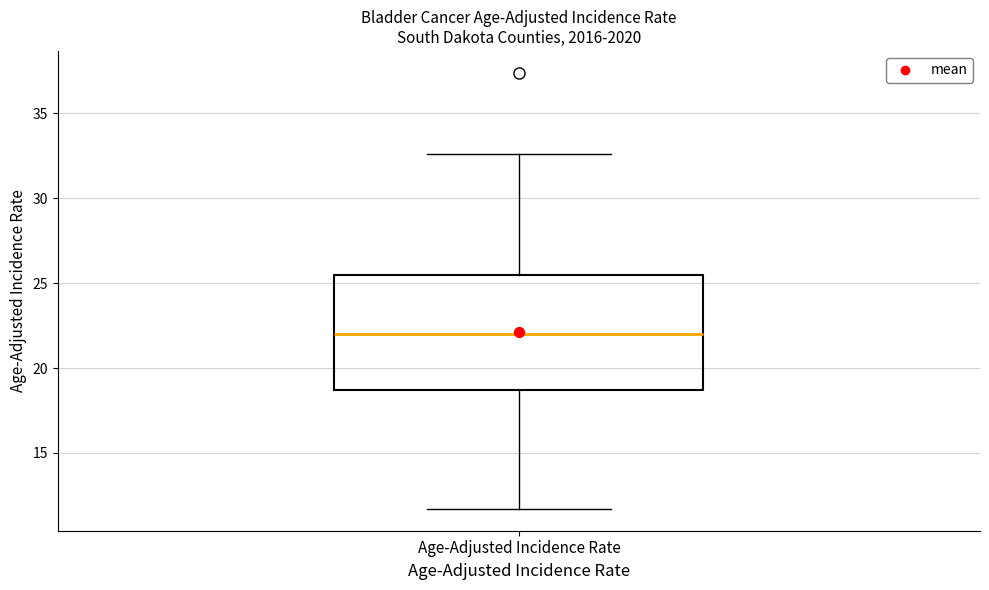

Where is the upper edge of the box for Age-Adjusted Incidence Rate on the y-axis? The values are not printed on the chart, so give them approximately, as read against the axis.

25.5